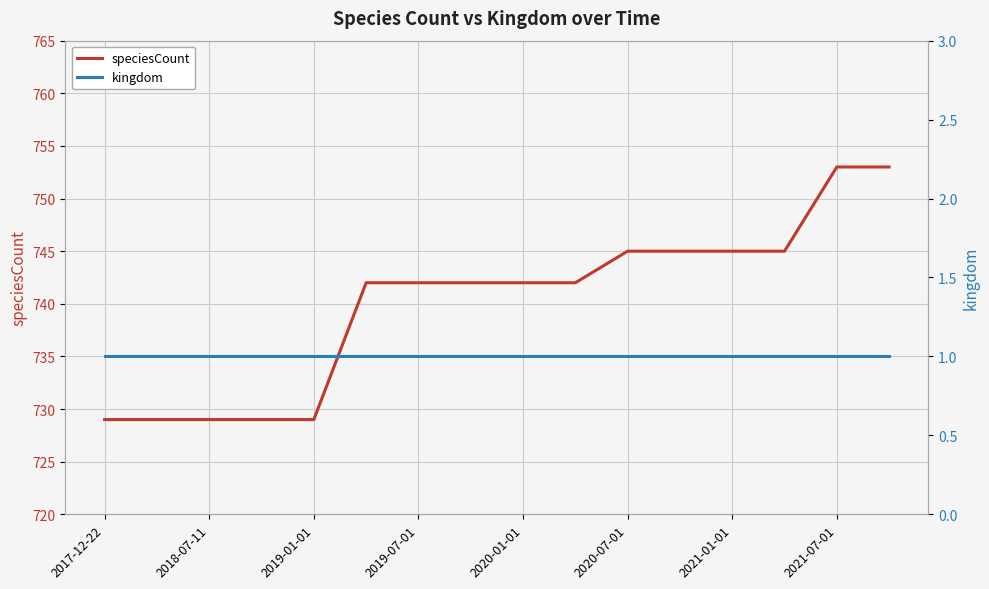

True or false: speciesCount has a value of 745 at 2020-07-01.

True